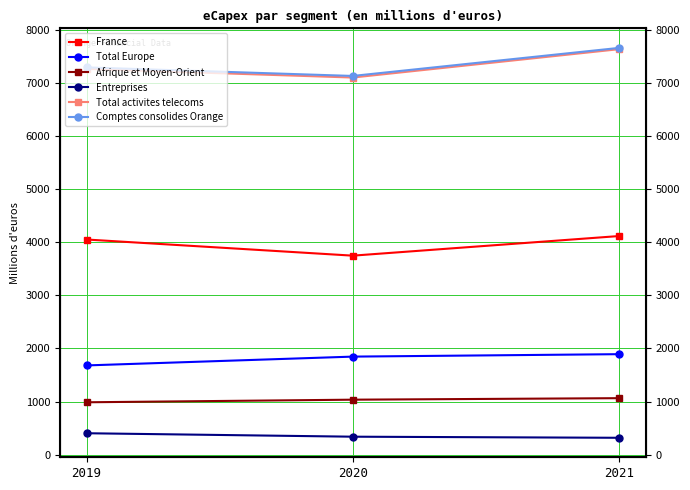

Reading right to left, list all the values displayed in this chart.

France: 4117.2	3748.0	4052.0
Total Europe: 1892.9	1847.0	1681.0
Afrique et Moyen-Orient: 1064.3	1036.0	987.0
Entreprises: 318.5	339.0	404.0
Total activites telecoms: 7636.0	7102.0	7265.0
Comptes consolides Orange: 7660.0	7132.0	7293.0